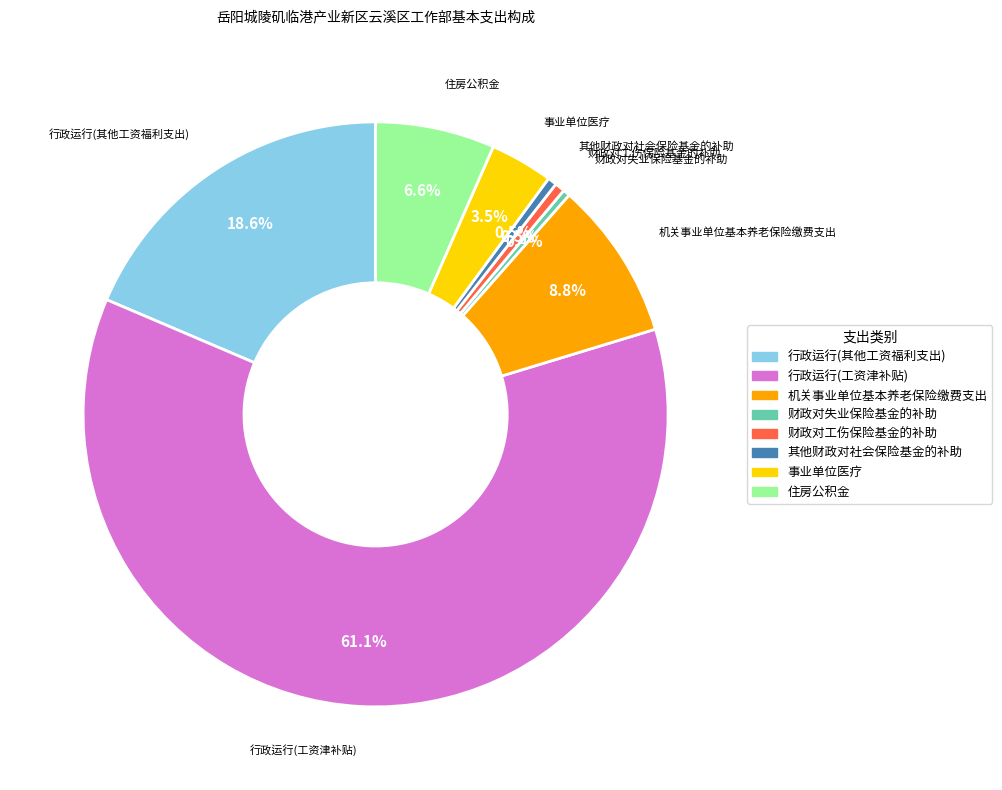

Is 机关事业单位基本养老保险缴费支出 the majority of the pie?

No